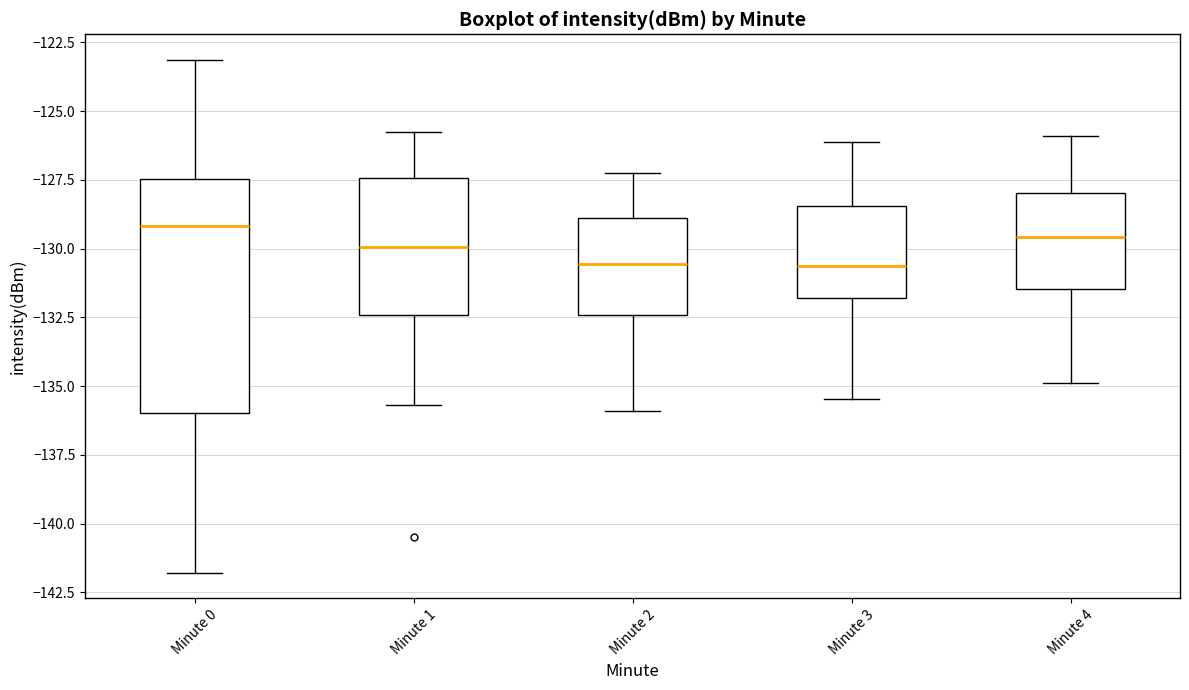

Reading left to right, transcribe this box plot: for each box, give where its median line is, the range the box spans, and where its two whiskers end, as read against the y-axis. The values are not printed on the chart, so give them approximately, as read against the axis.

Minute 0: median -129.0, box -136.0 to -127.5, whiskers -142.0 to -123.0
Minute 1: median -130.0, box -132.5 to -127.5, whiskers -135.5 to -126.0
Minute 2: median -130.5, box -132.5 to -129.0, whiskers -136.0 to -127.0
Minute 3: median -130.5, box -132.0 to -128.5, whiskers -135.5 to -126.0
Minute 4: median -129.5, box -131.5 to -128.0, whiskers -135.0 to -126.0